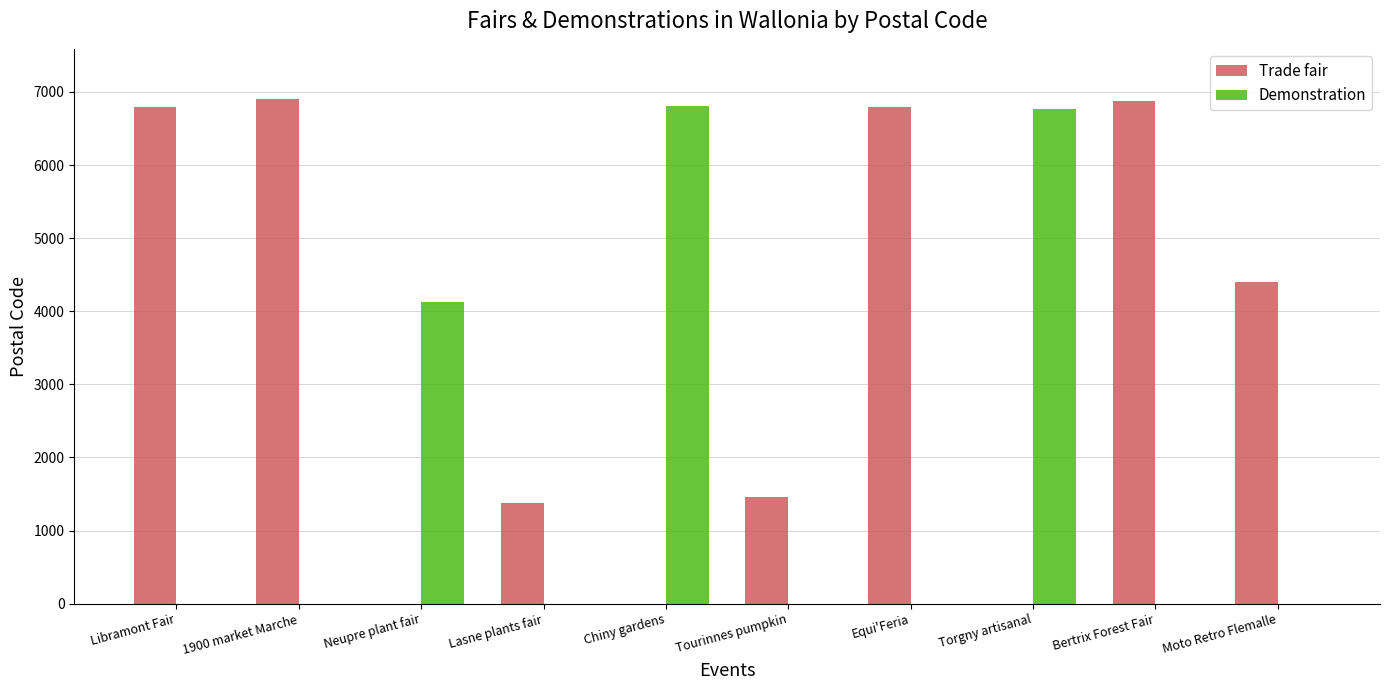

Count the number of categories in the chart.

10